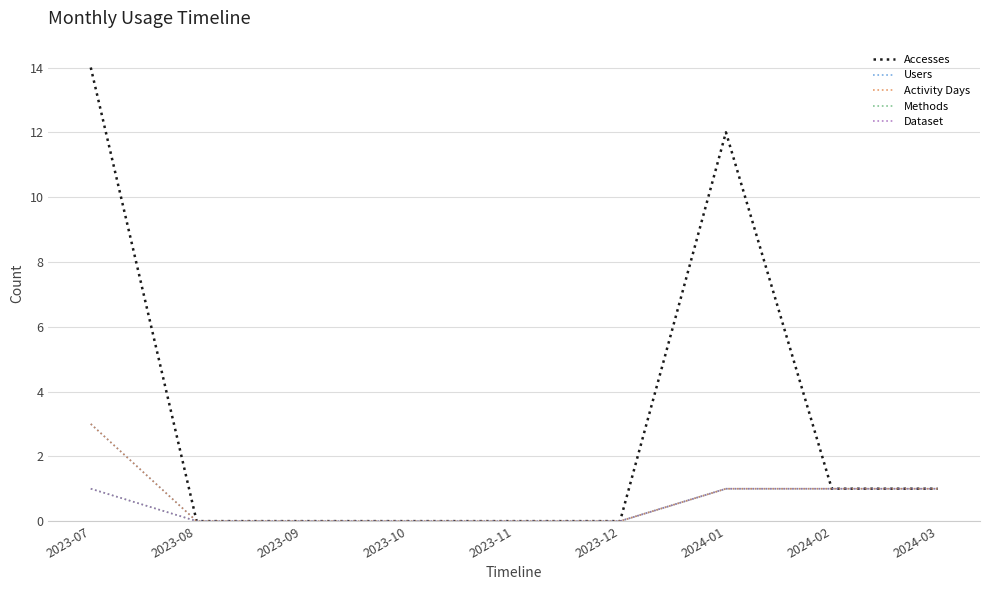

What is the label of the 9th point from the left?

2024-03